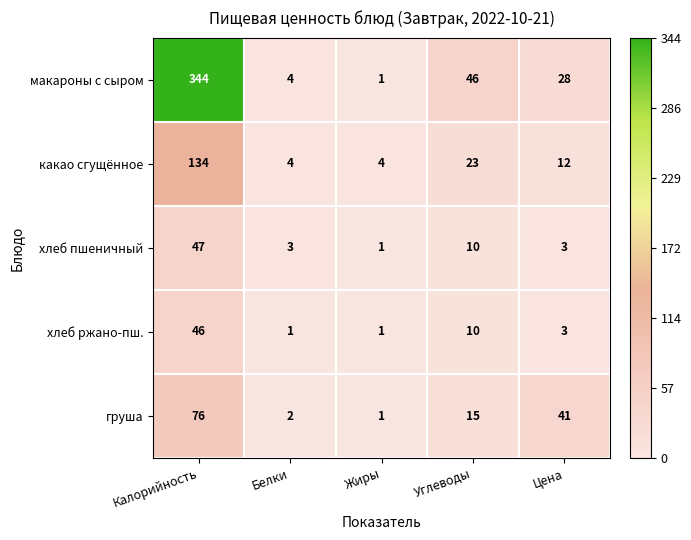

What is the average value of the какао сгущённое series?

35